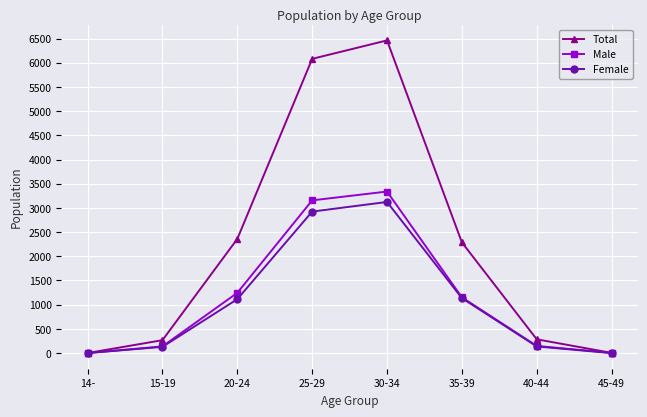

Which category has the highest value in the Total series?

30-34